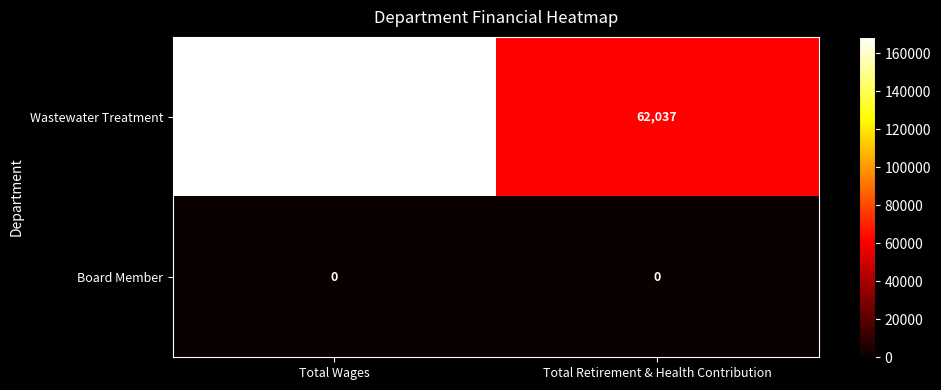

Rank the series by their average value, from highest to lowest.

Wastewater Treatment, Board Member